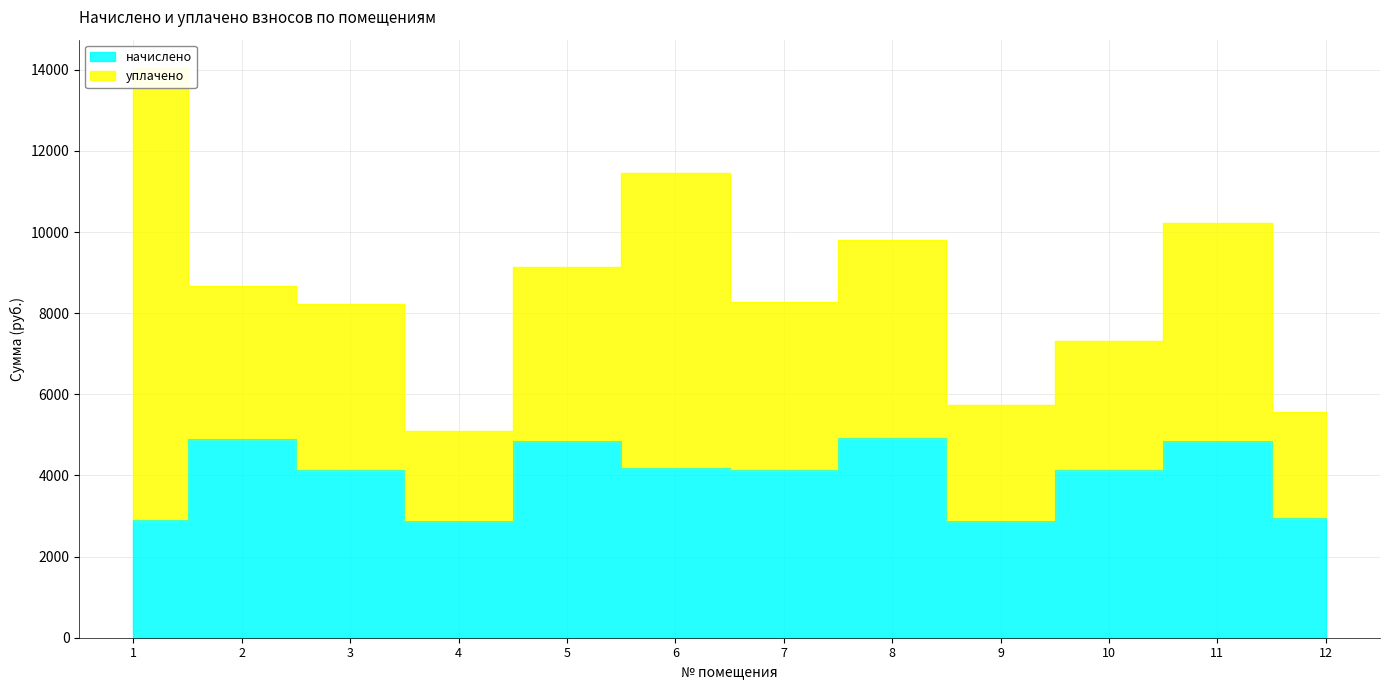

What is the smallest value displayed?

2871.8